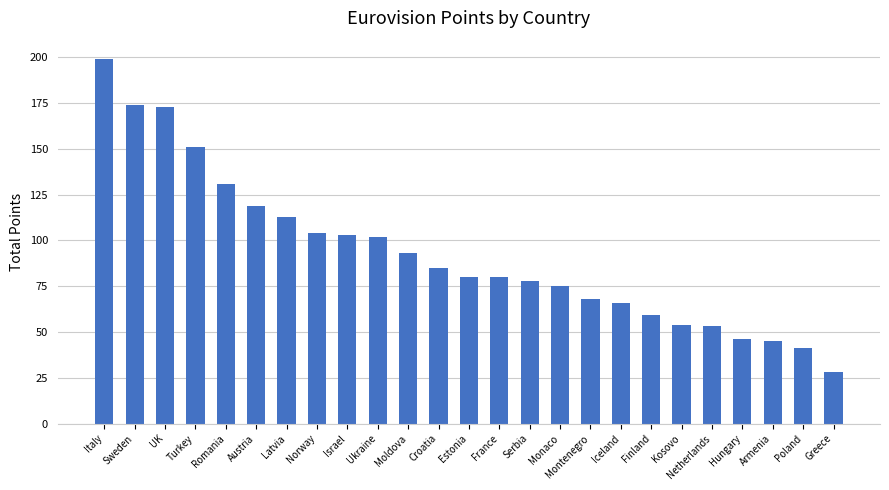

What value does the data have at Montenegro, to the nearest 50?

50